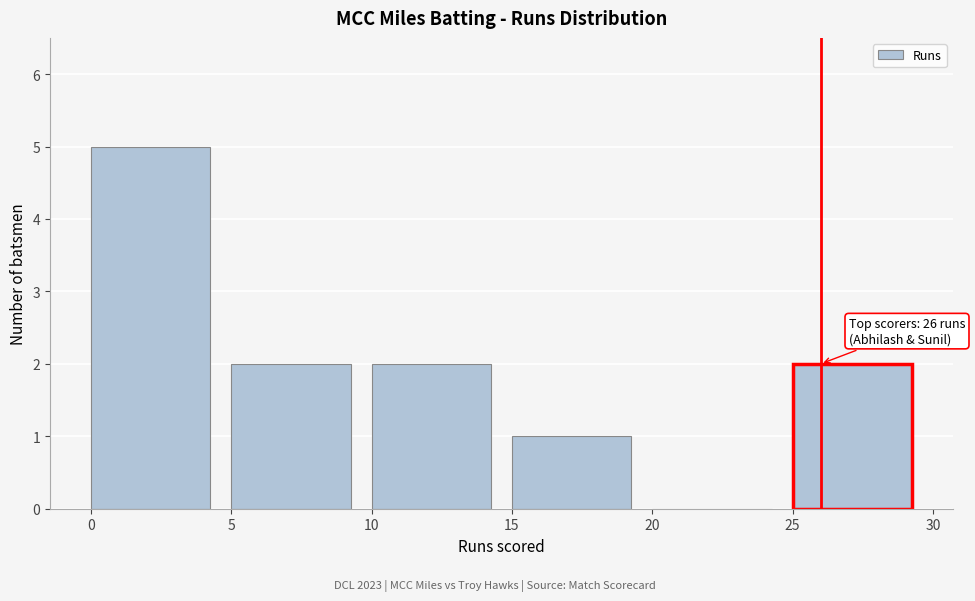

Which range on the x-axis has the tallest bar?

0 to 5